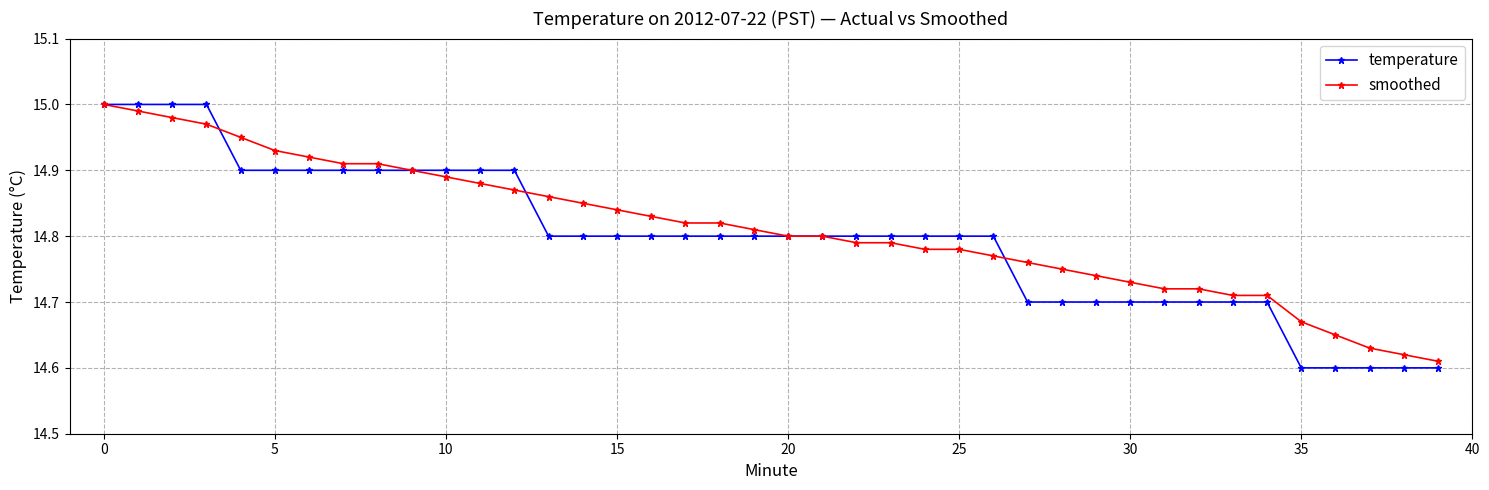

At how many categories does at least one series exceed 14?

40